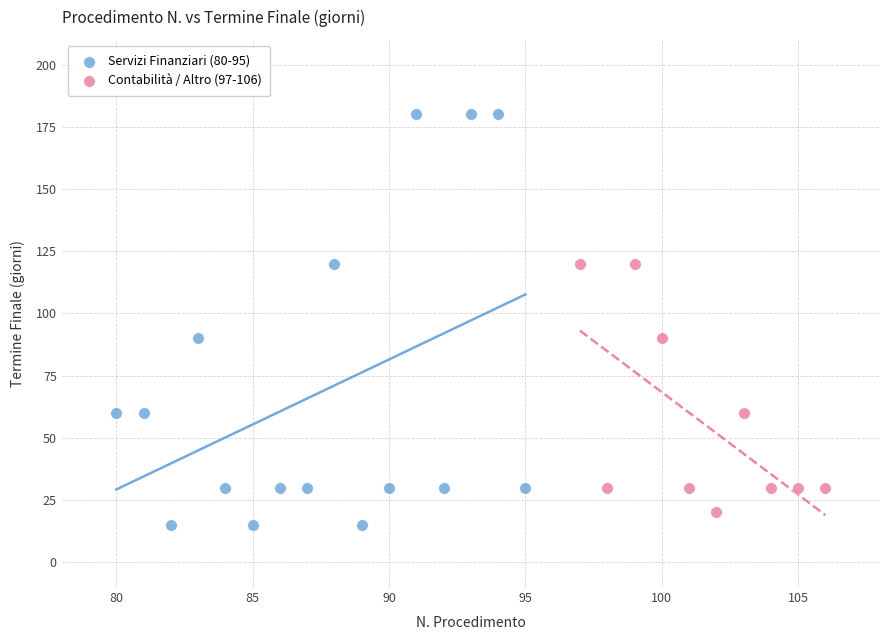

Which series has the widest spread of Y values?

Servizi Finanziari (80-95)